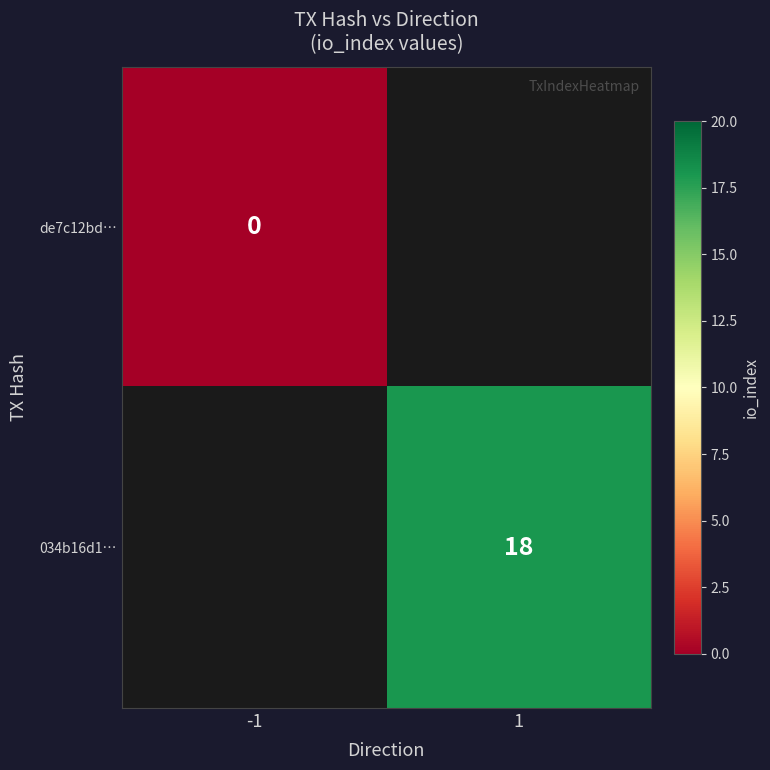

Where is de7c12bd… nearest to the value 0?

-1